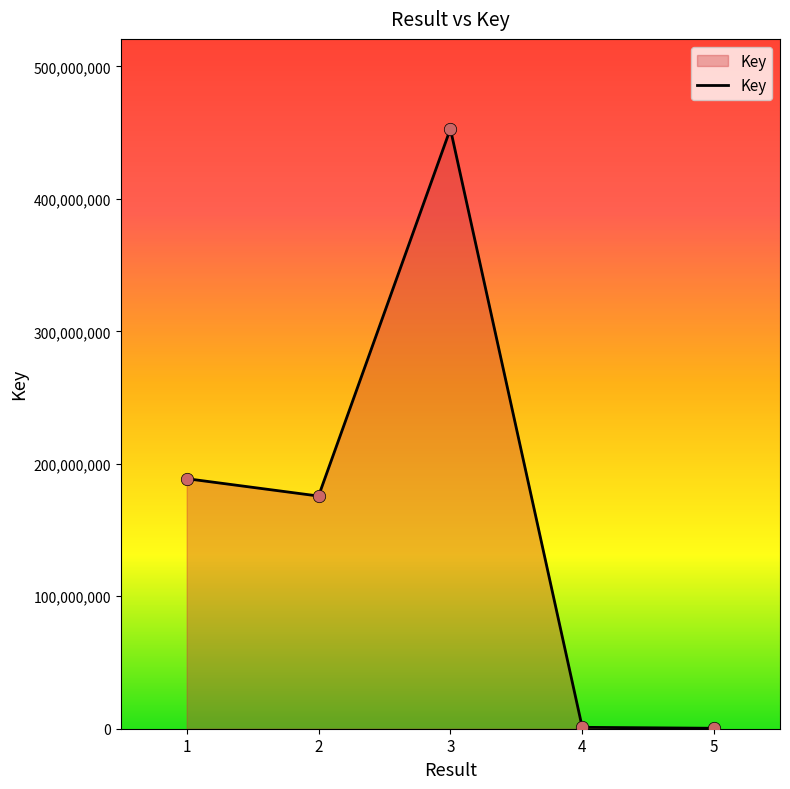

What is the change in value from 1 to 2?

-13117633